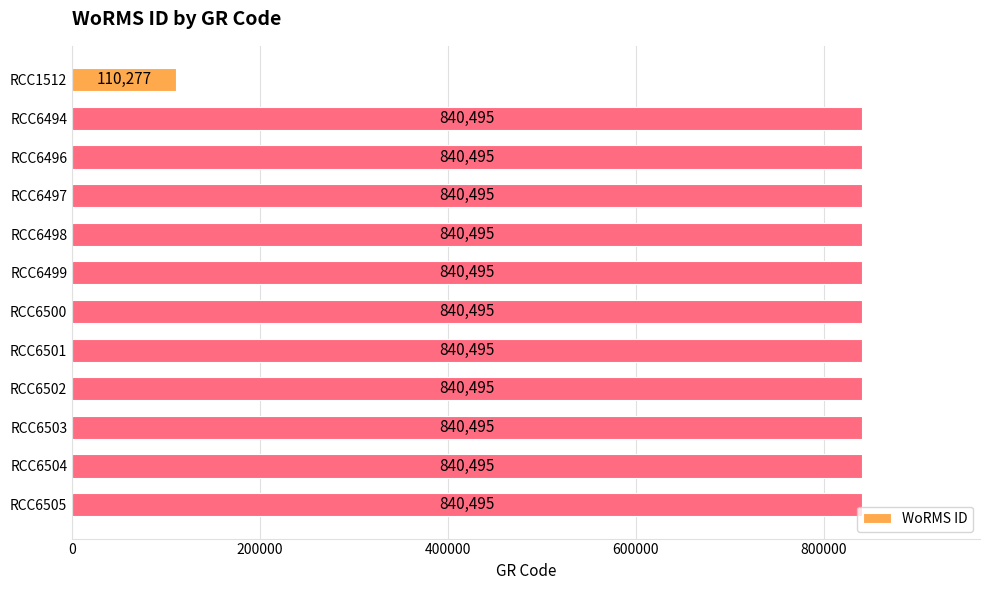

What is the value of the 12th bar from the top?

840495